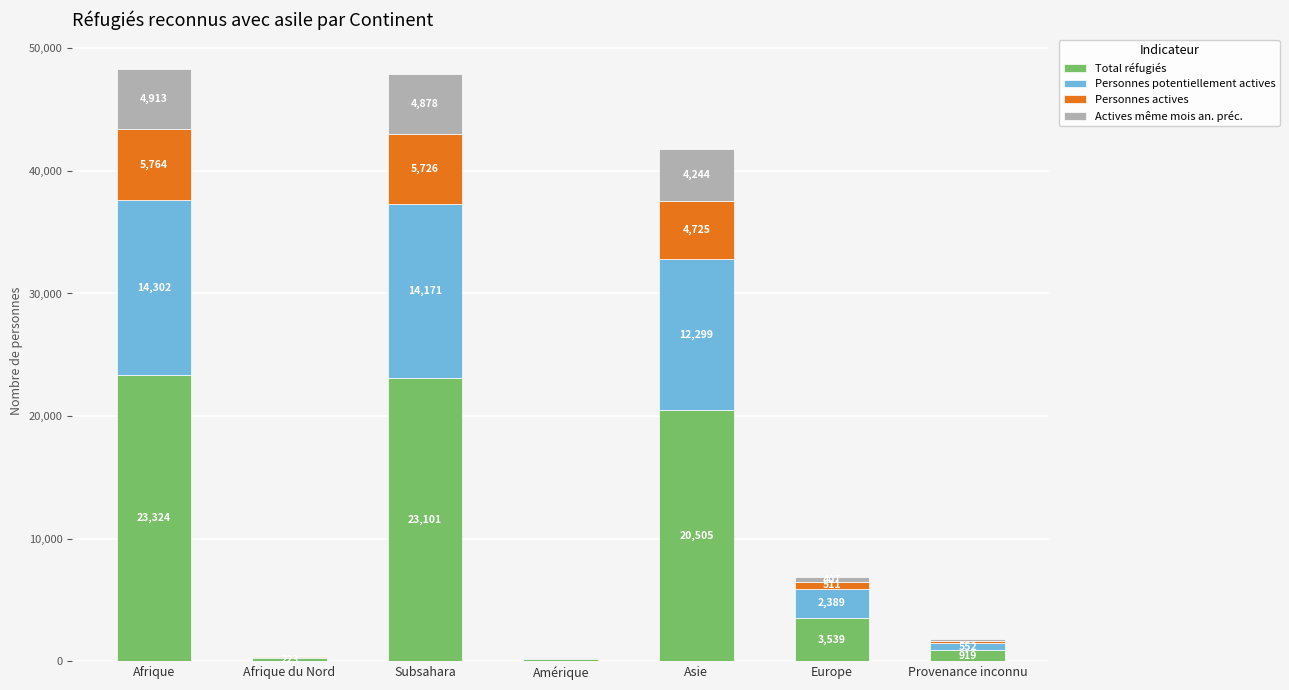

At which label does Total réfugiés reach its peak?

Afrique